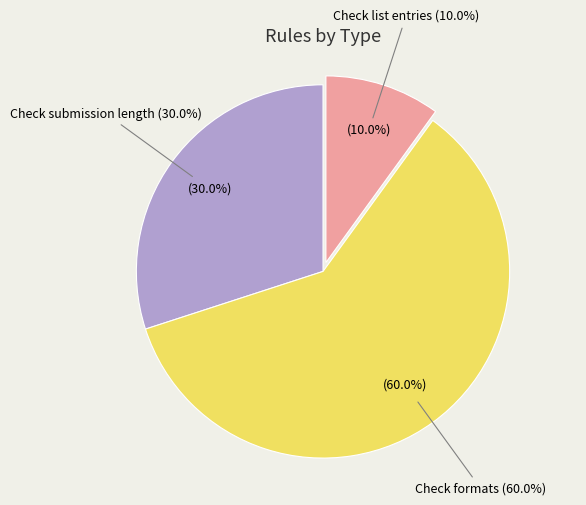

What is the majority slice?

Check formats